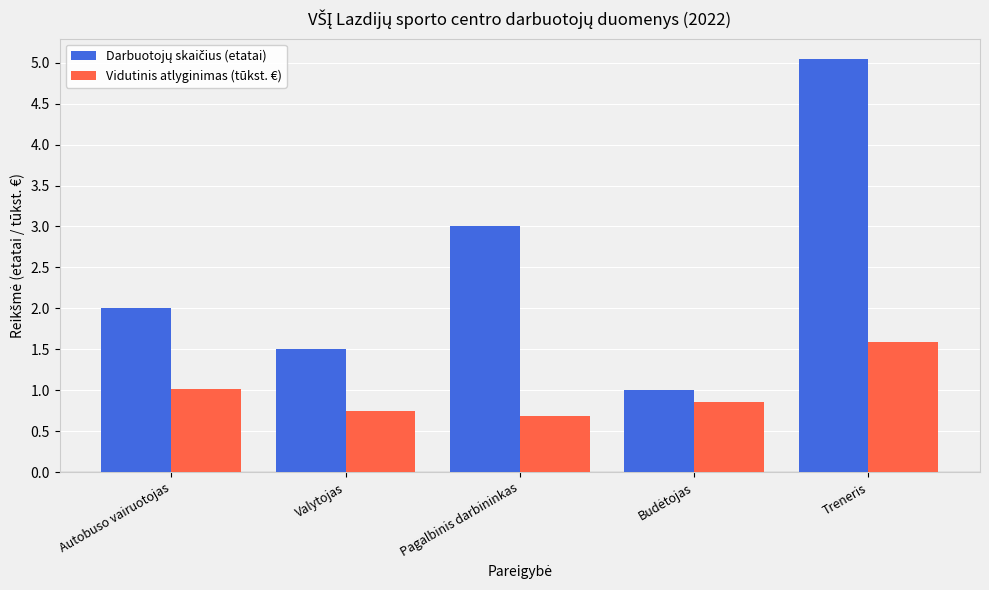

What is the difference between the second highest and minimum values in the Vidutinis atlyginimas (tūkst. €) series?

0.3